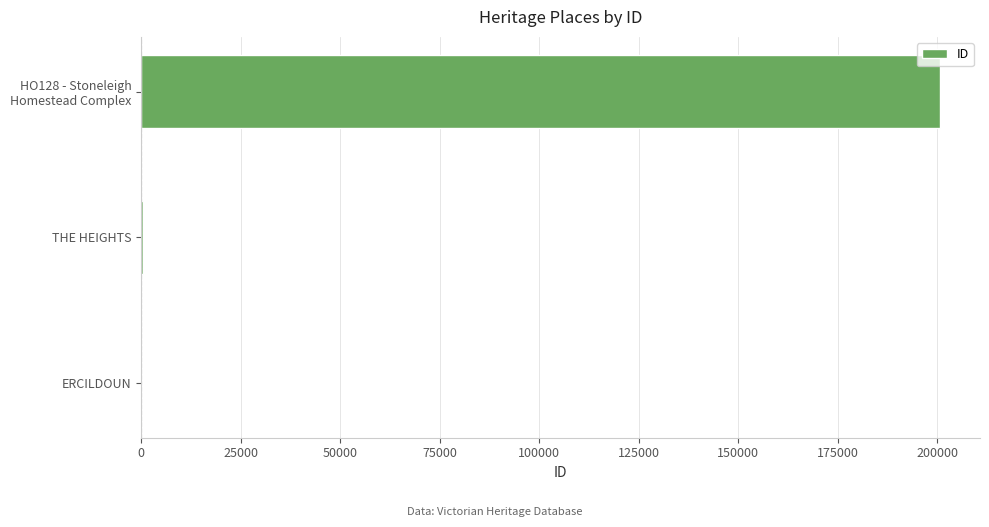

Where is the data nearest to the value 100429?

THE HEIGHTS